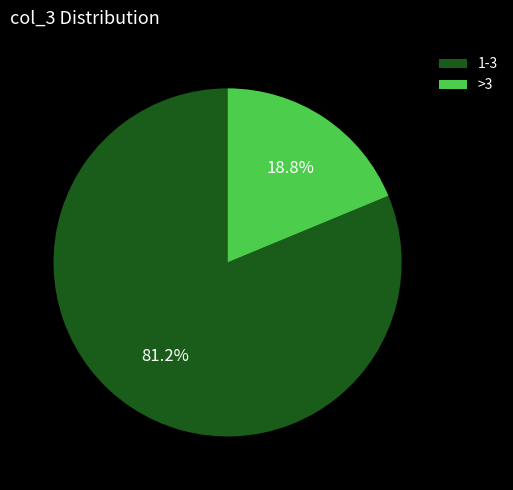

Which category has the biggest portion of the pie?

1-3